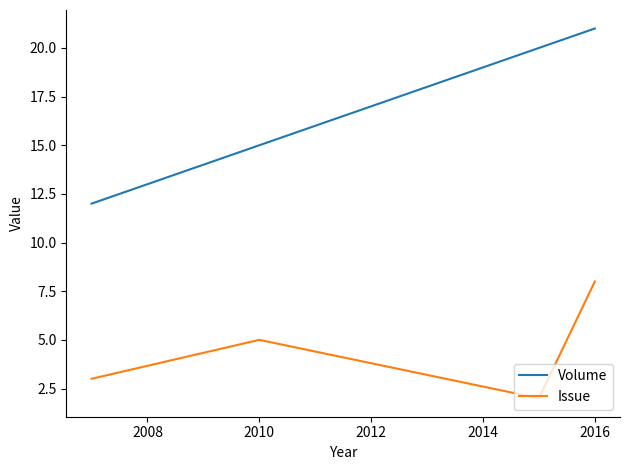

How many interior local peaks does the Issue series have?

1